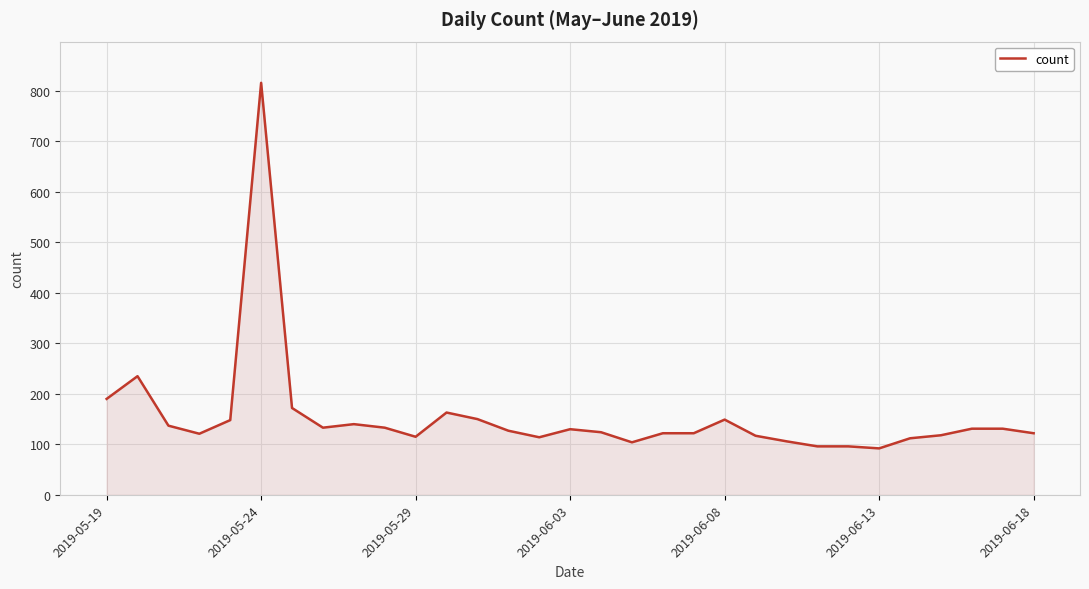

What is the difference between the maximum and minimum values?

724